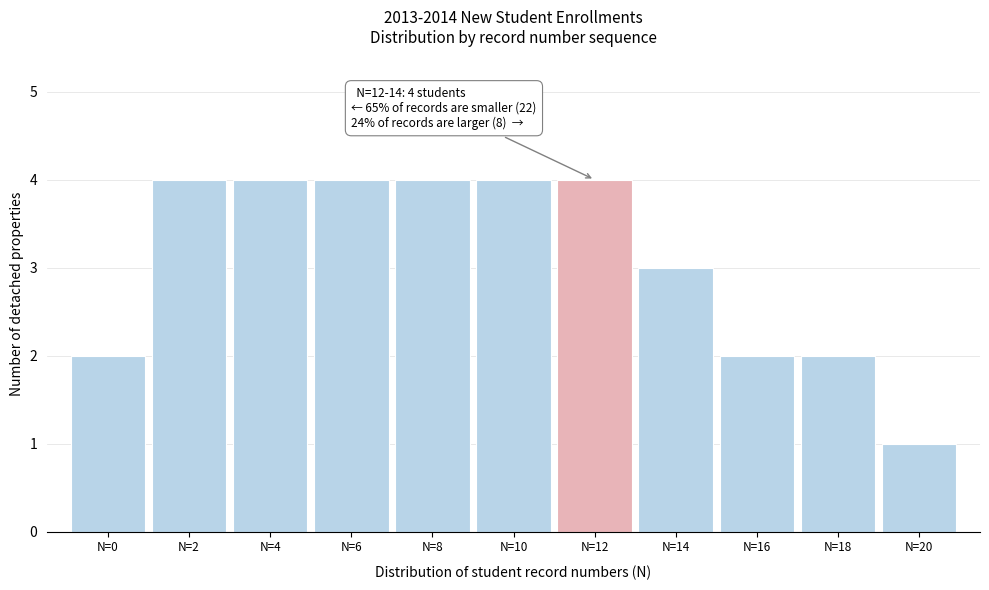

Reading left to right, extract all data points from this chart.

2	4	4	4	4	4	4	3	2	2	1